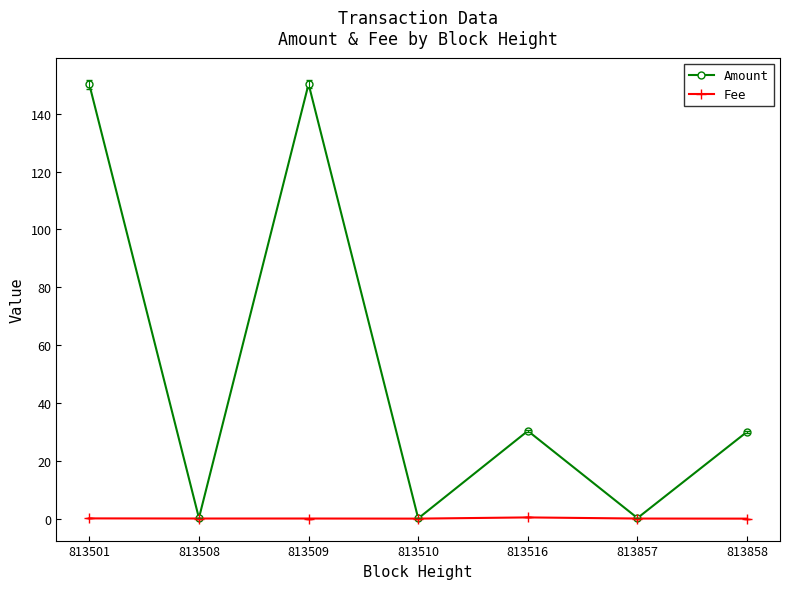

At which category does Amount reach its first local valley?

813508